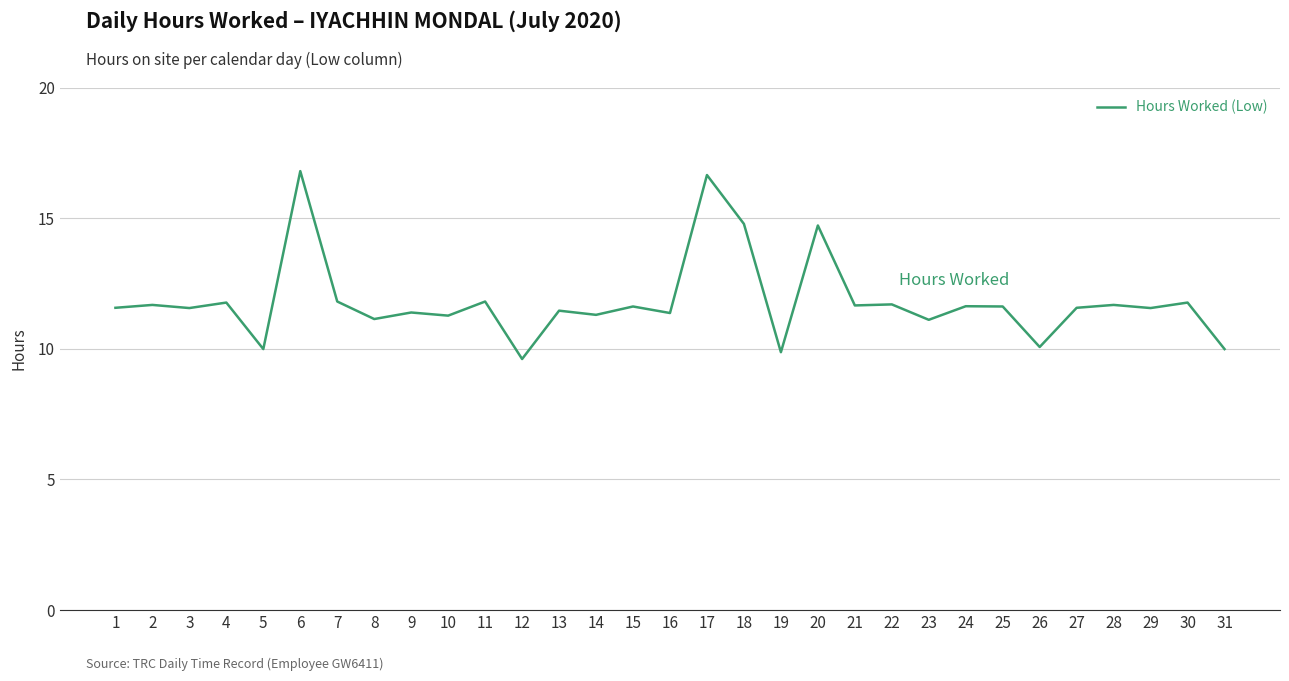

What is the smallest value displayed?

9.6